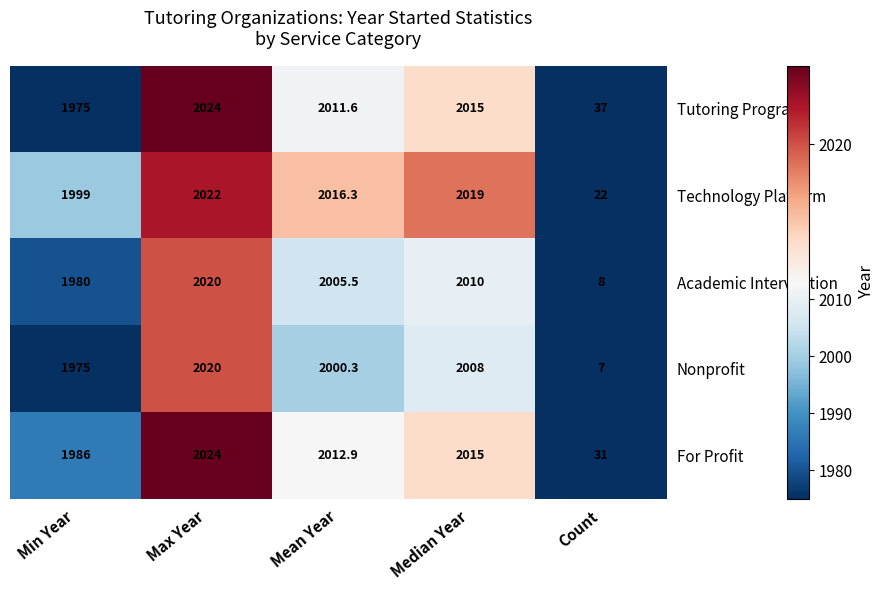

Count the number of data series in this chart.

5